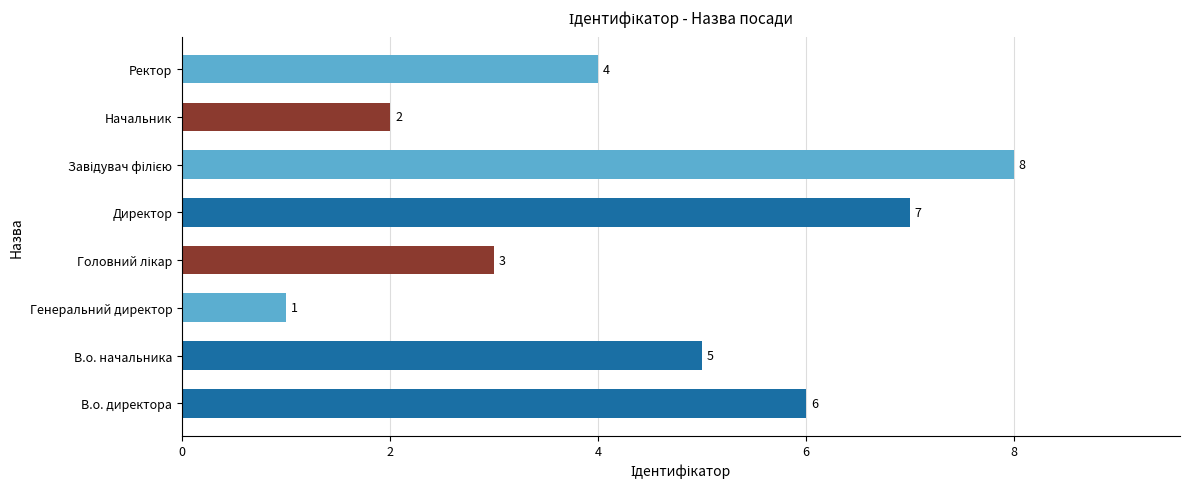

What is the sum of all values?

36